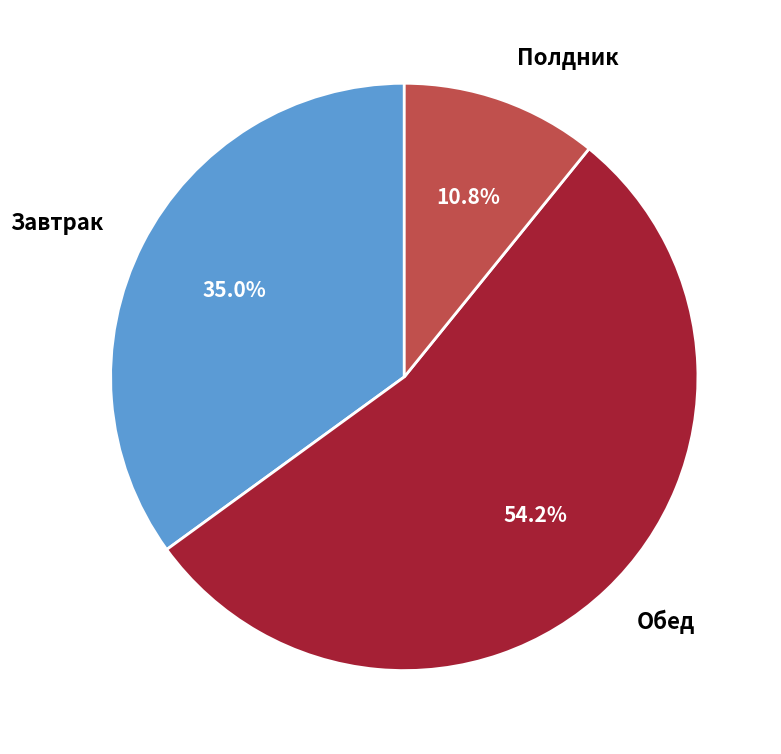

Count the number of slices in the pie.

3